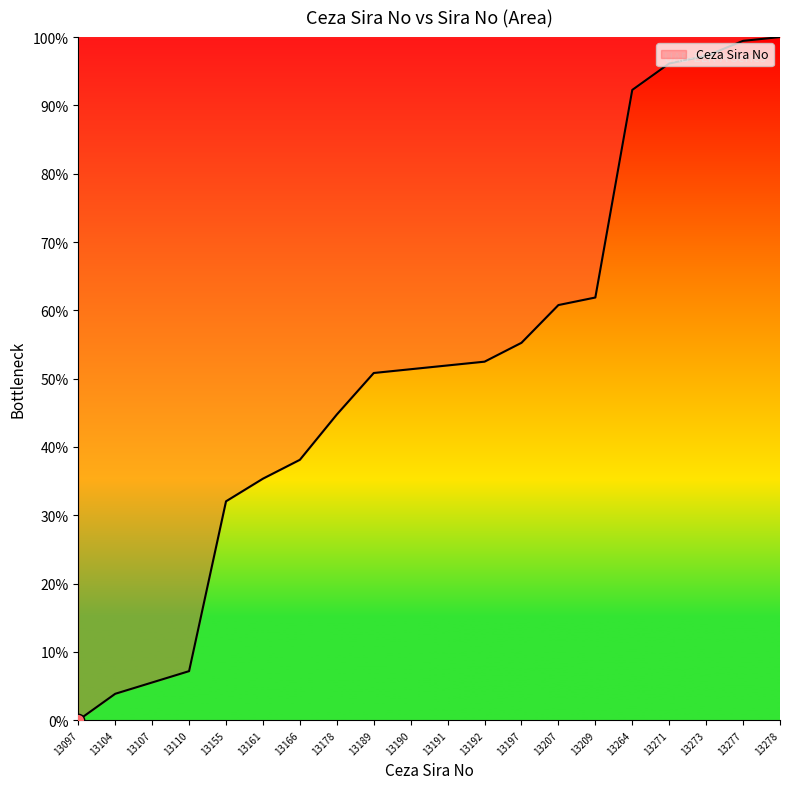

What is the change in value from 13097 to 13110?

+7.2